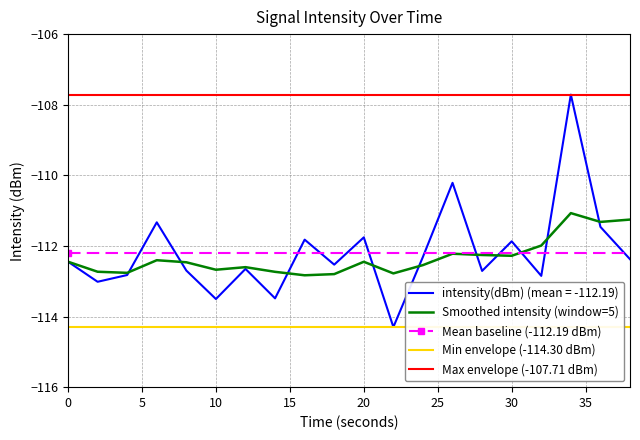

True or false: Max envelope (-107.71 dBm) and Smoothed intensity (window=5) intersect in this chart.

False